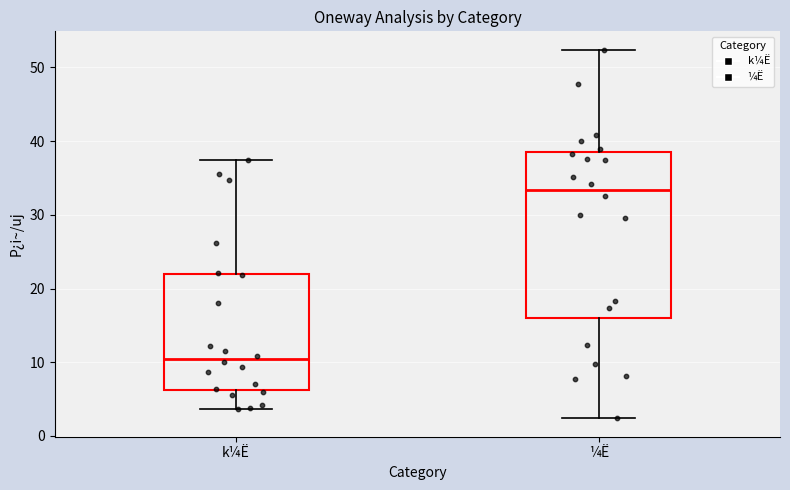

Reading left to right, read every box against the y-axis: the position of its median line, the range the box covers, and the ends of its whiskers. The values are not printed on the chart, so give them approximately, as read against the axis.

k¼Ë: median 10, box 6 to 22, whiskers 4 to 38
¼Ë: median 33, box 16 to 38, whiskers 2 to 52